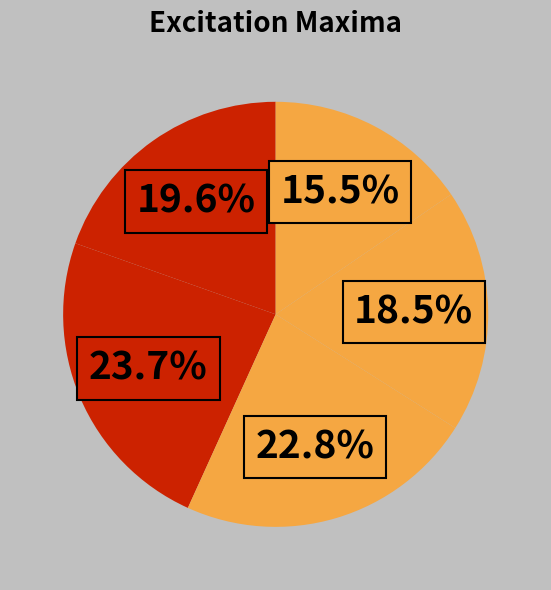

Count the number of slices in the pie.

5